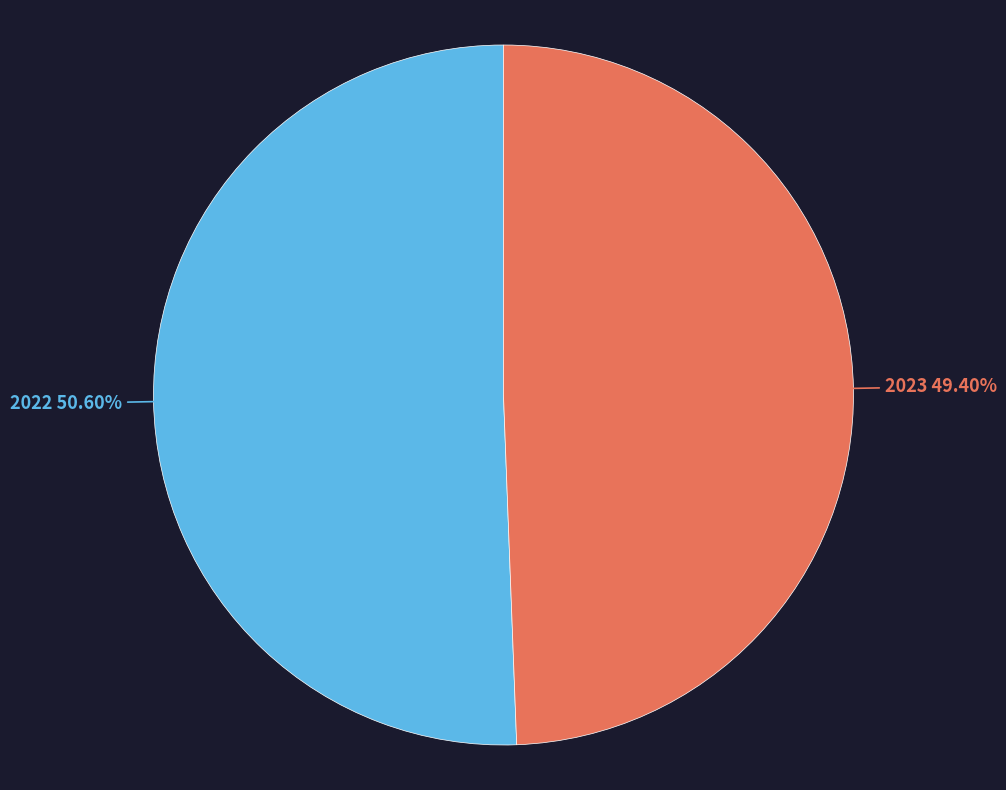

Which has a higher value, 2023 or 2022?

2022